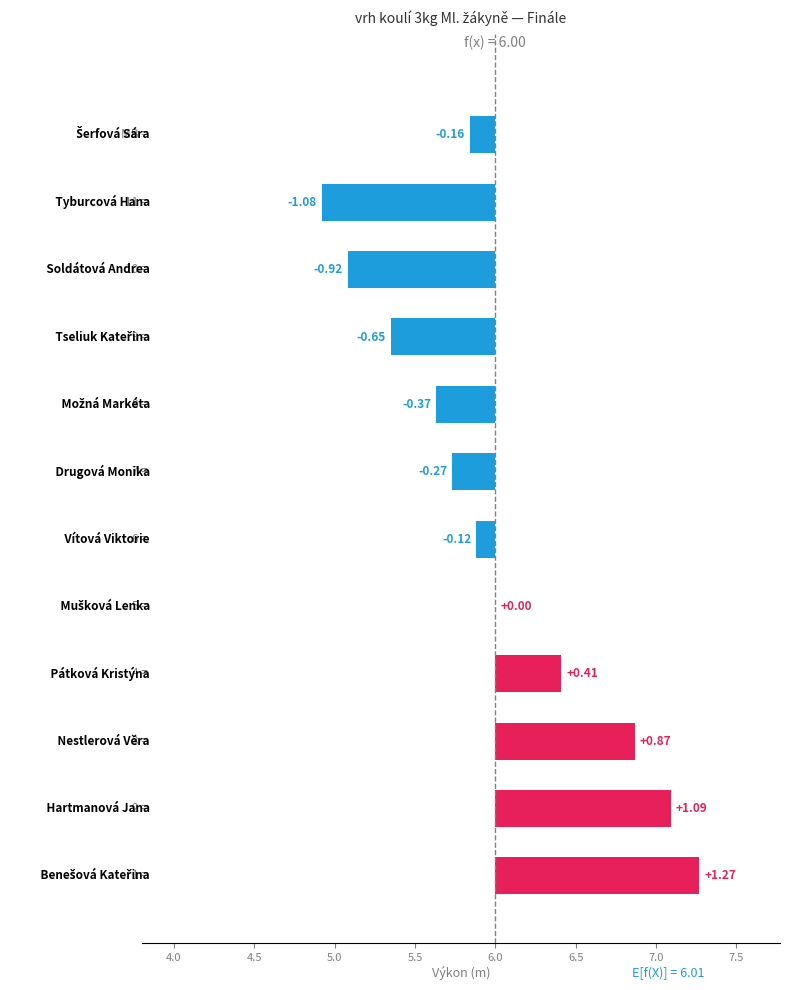

The value at 5.5 is 1.0. True or false?

False